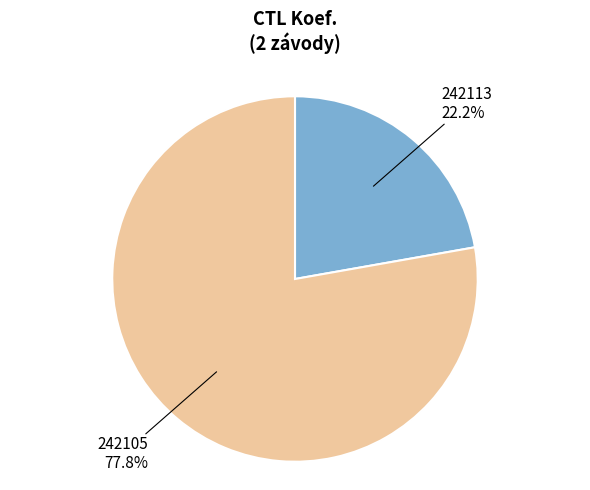

Is it true that 242105 is 63% of the pie?

False